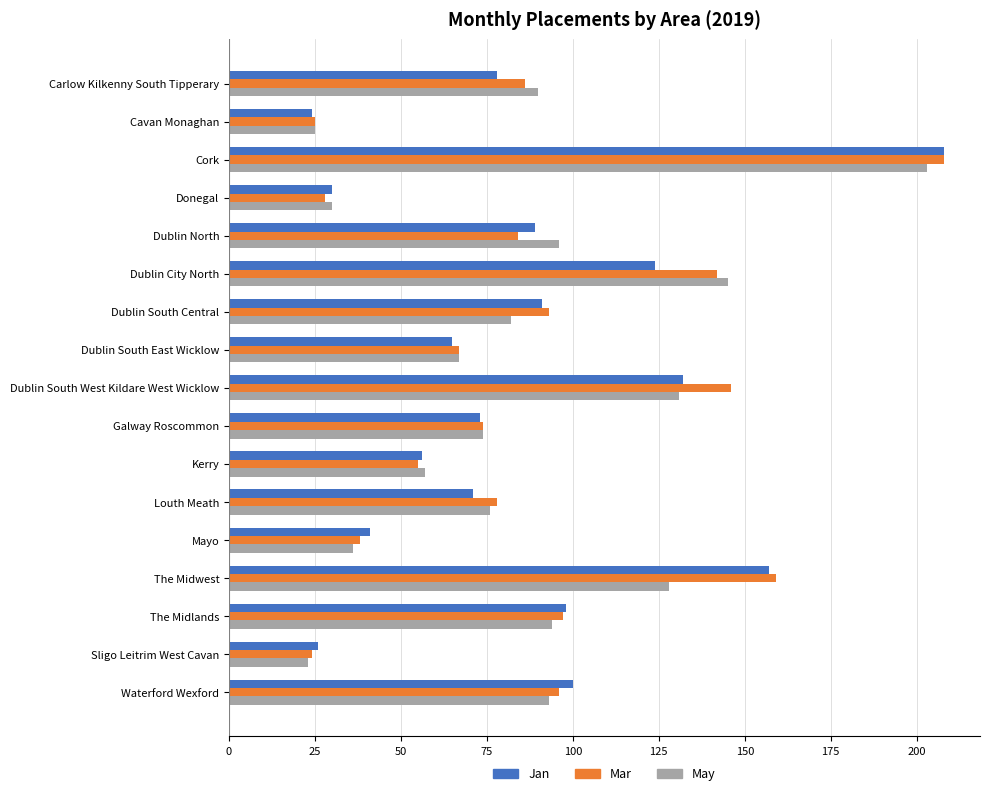

At which category is the sum across all series the highest?

Cork